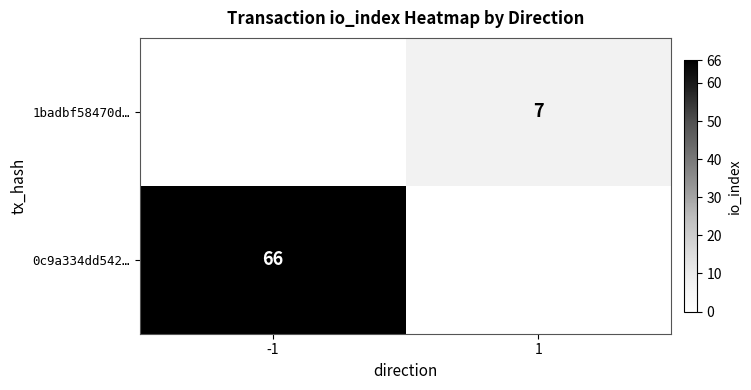

The value of 0c9a334dd542… at -1 is 66. True or false?

True